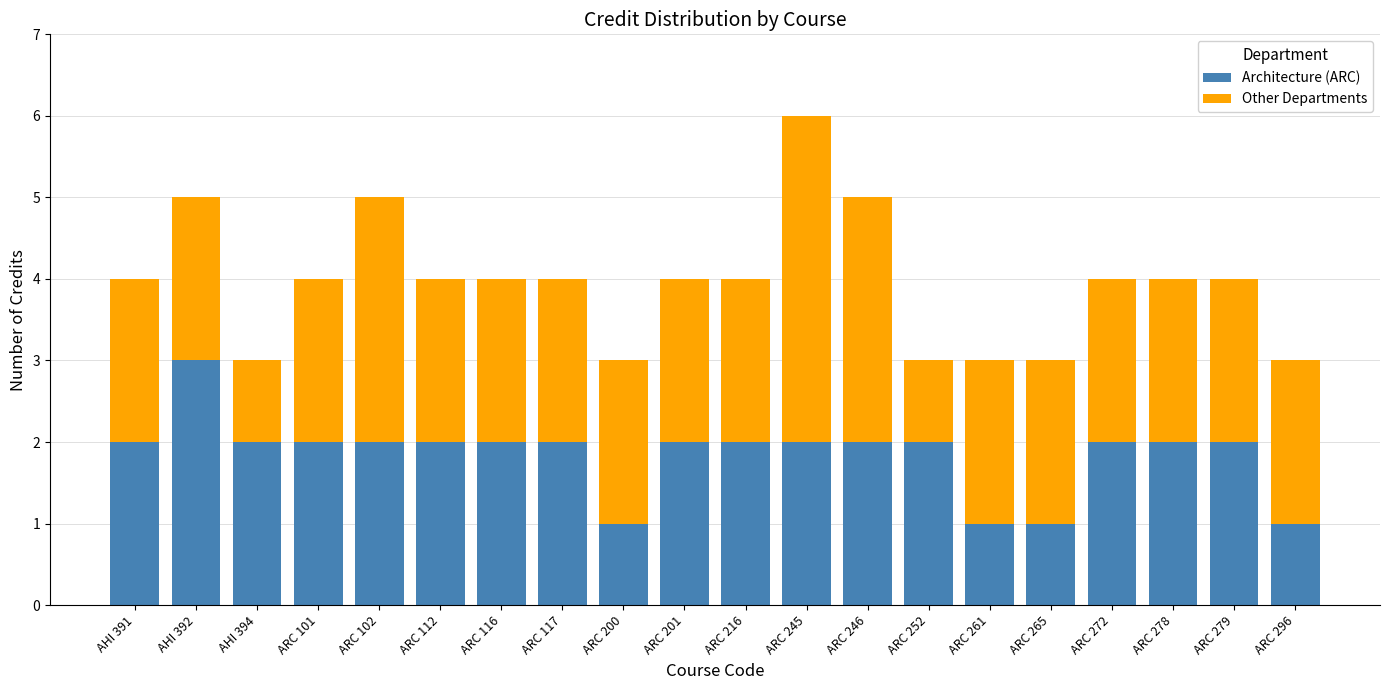

Is it true that Architecture (ARC) equals 0 at ARC 261?

False